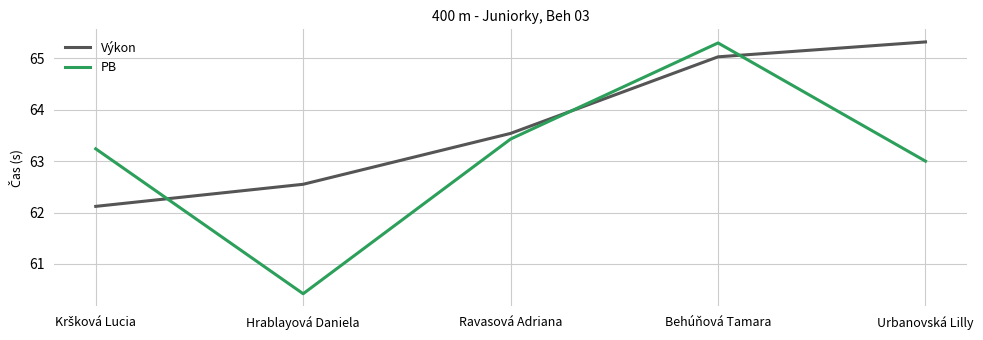

What is the average value of the Výkon series?

63.7